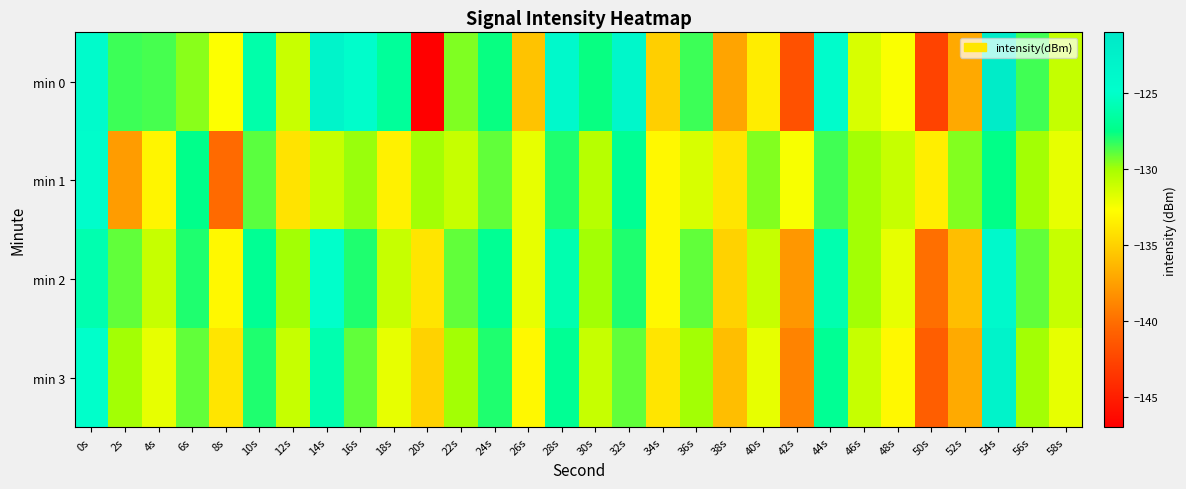

At which category is the sum across all series the highest?

54s